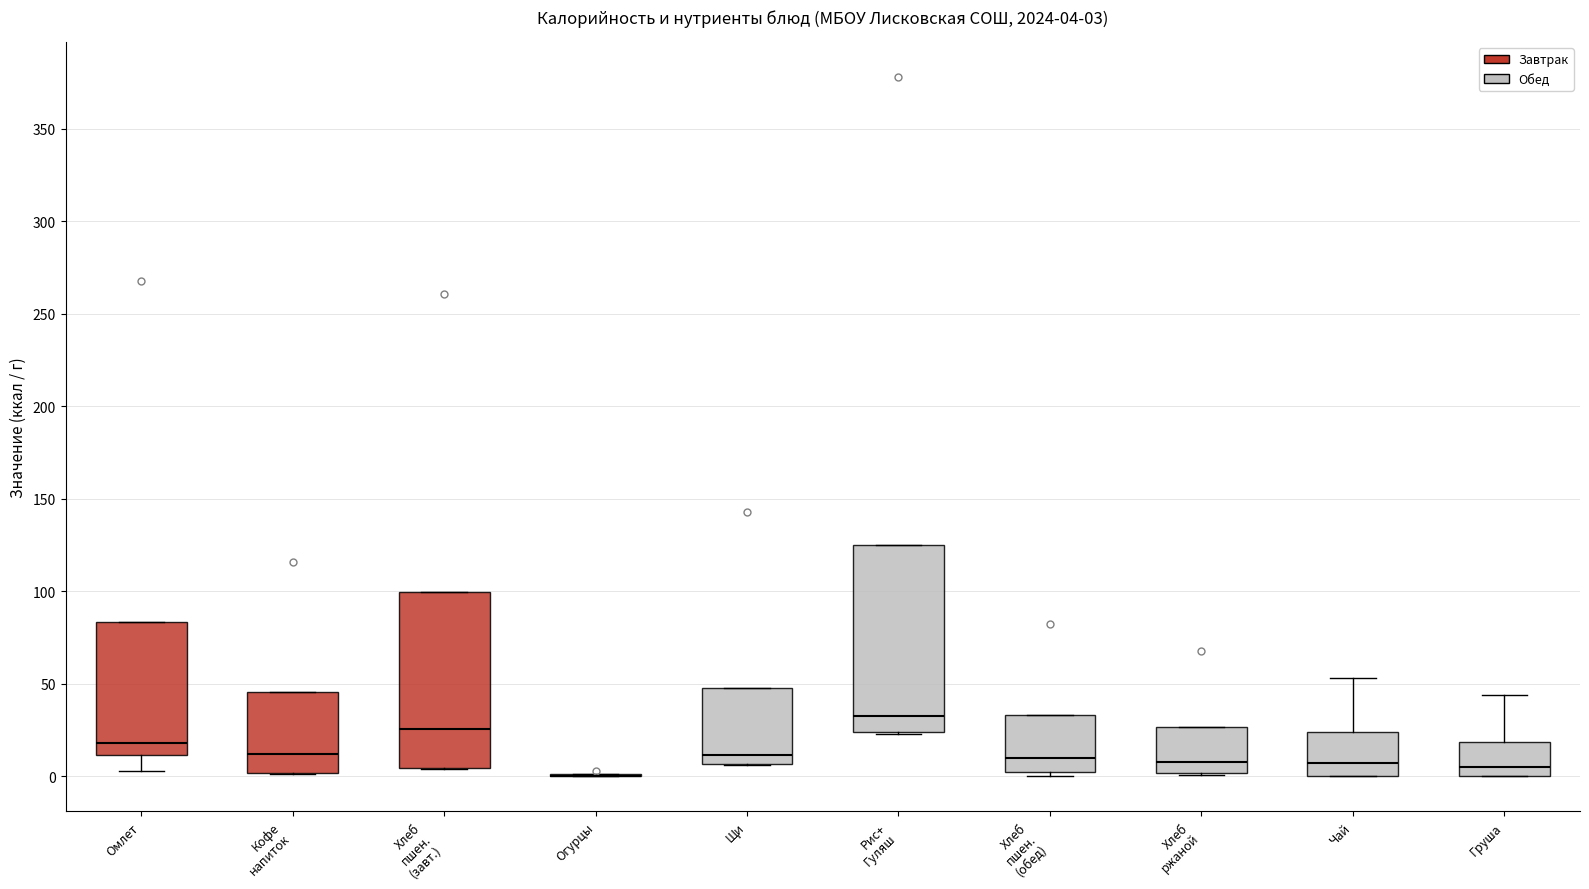

Comparing the boxes themselves (not the whiskers), which one is the tallest?

Рис+ Гуляш